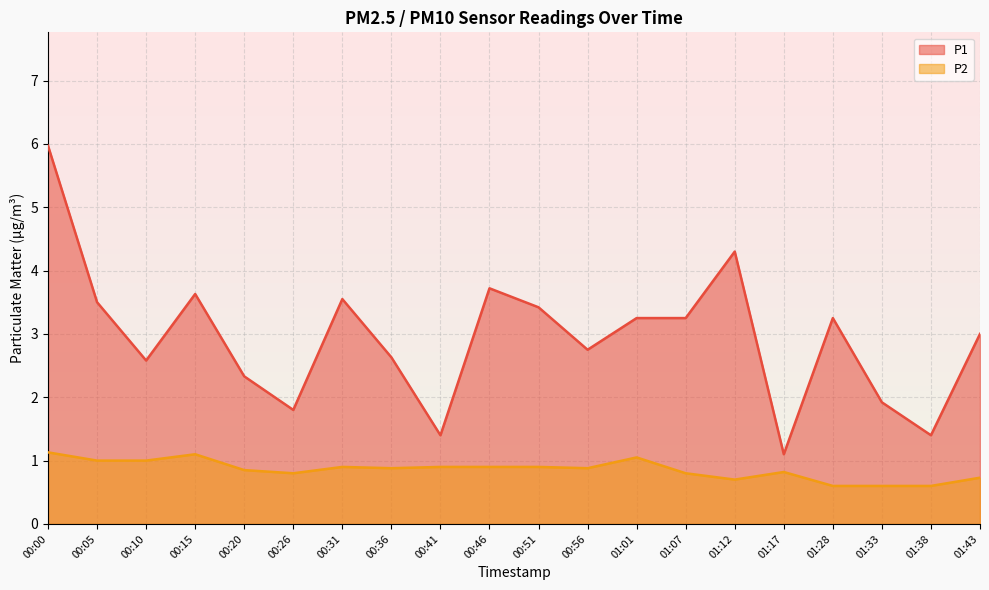

True or false: P2 and P1 intersect in this chart.

False